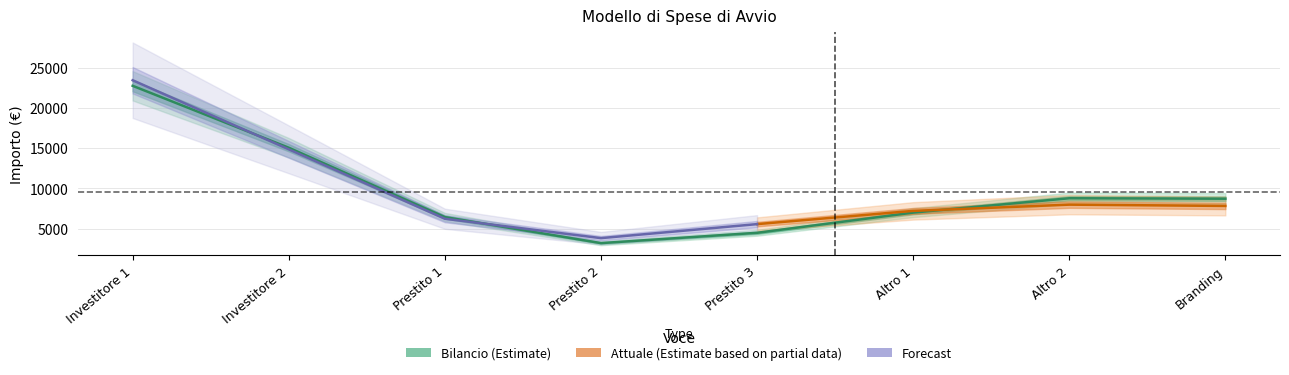

At which label is Bilancio closest to 14500?

Investitore 2